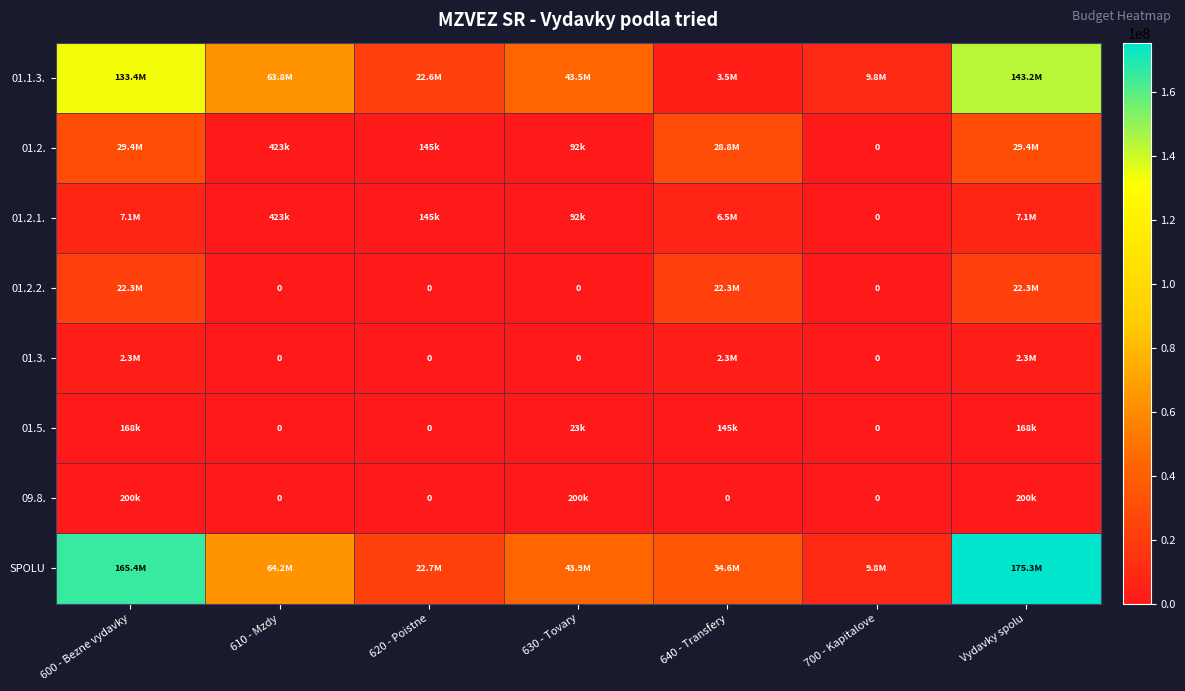

Rank the categories by 01.2.1. value from highest to lowest.

600 - Bezne vydavky, Vydavky spolu, 640 - Transfery, 610 - Mzdy, 620 - Poistne, 630 - Tovary, 700 - Kapitalove